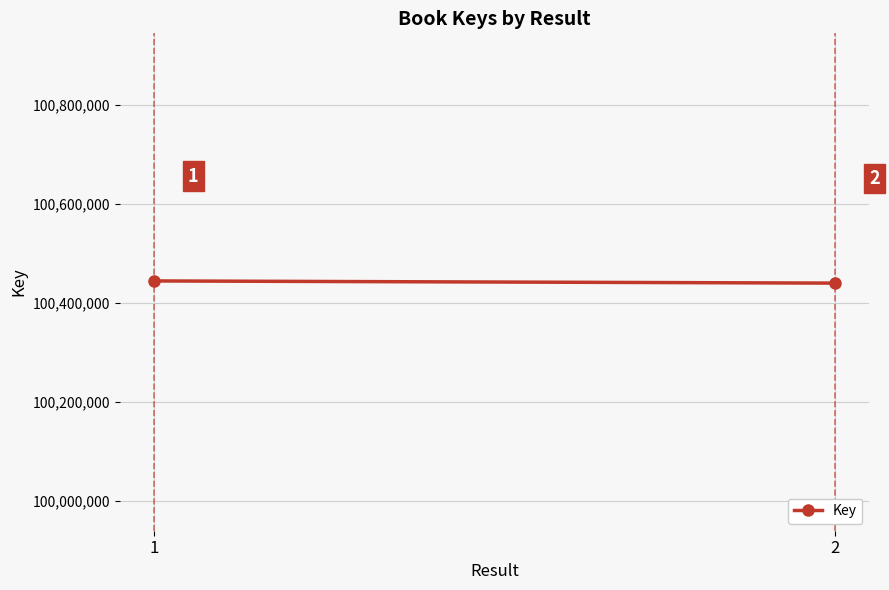

Which has a higher value, 1 or 2?

1